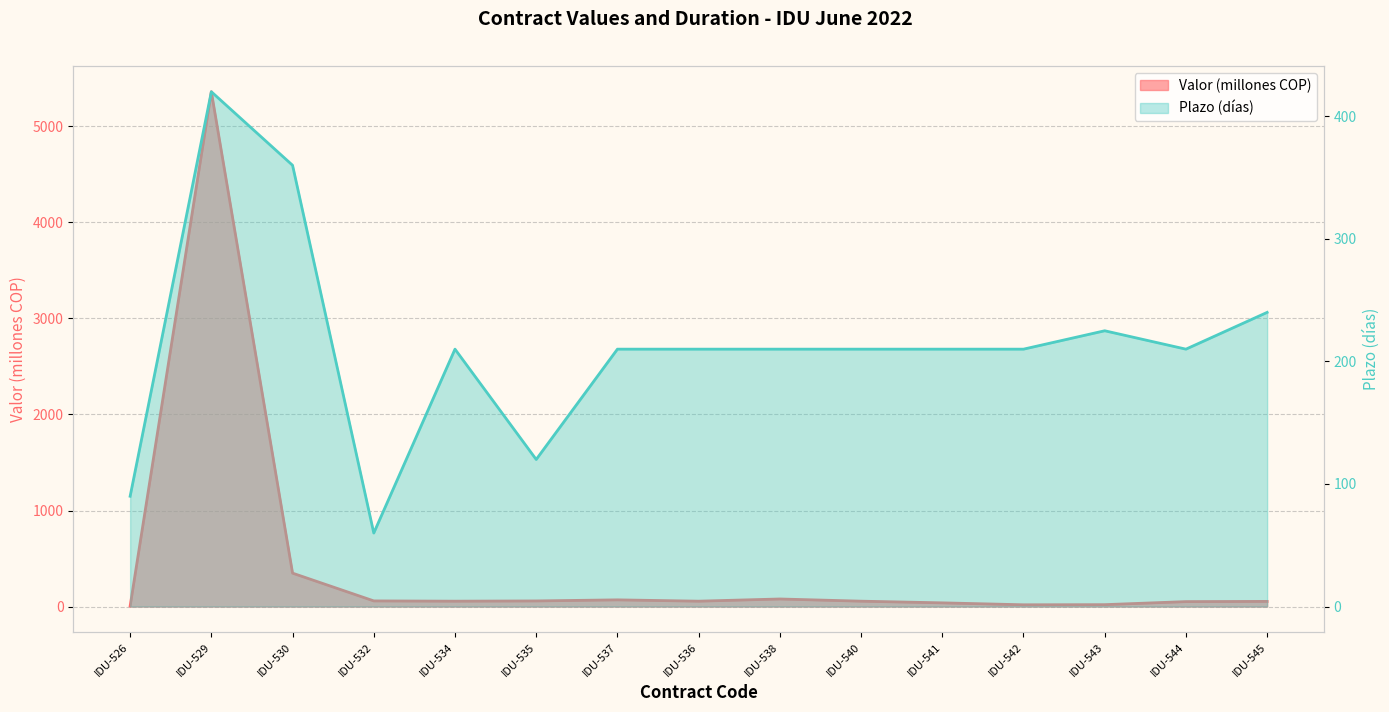

What position from the right is IDU-543?

3